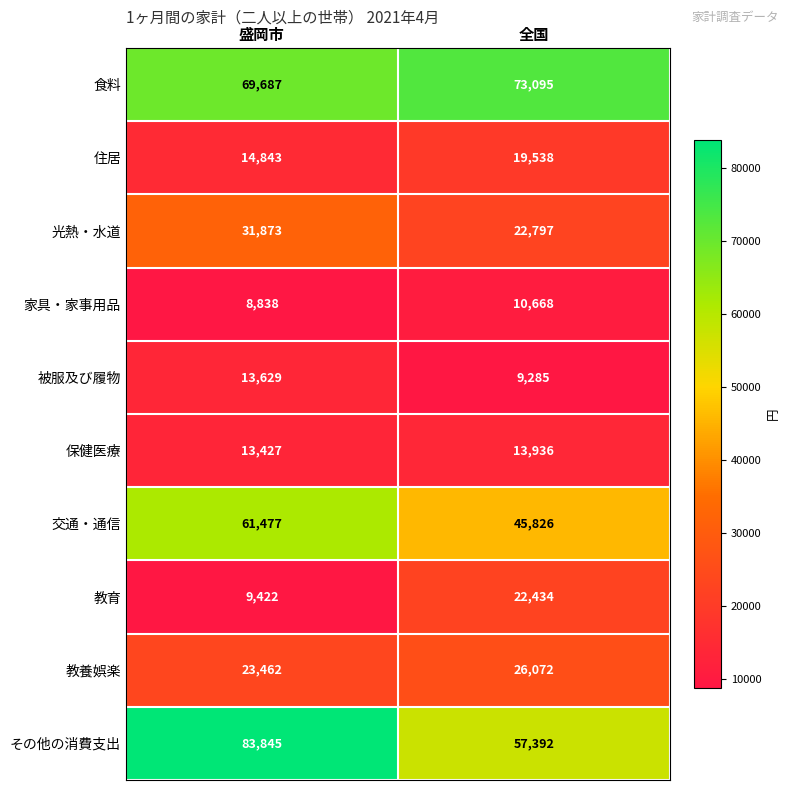

What is the minimum value shown in the chart?

8838